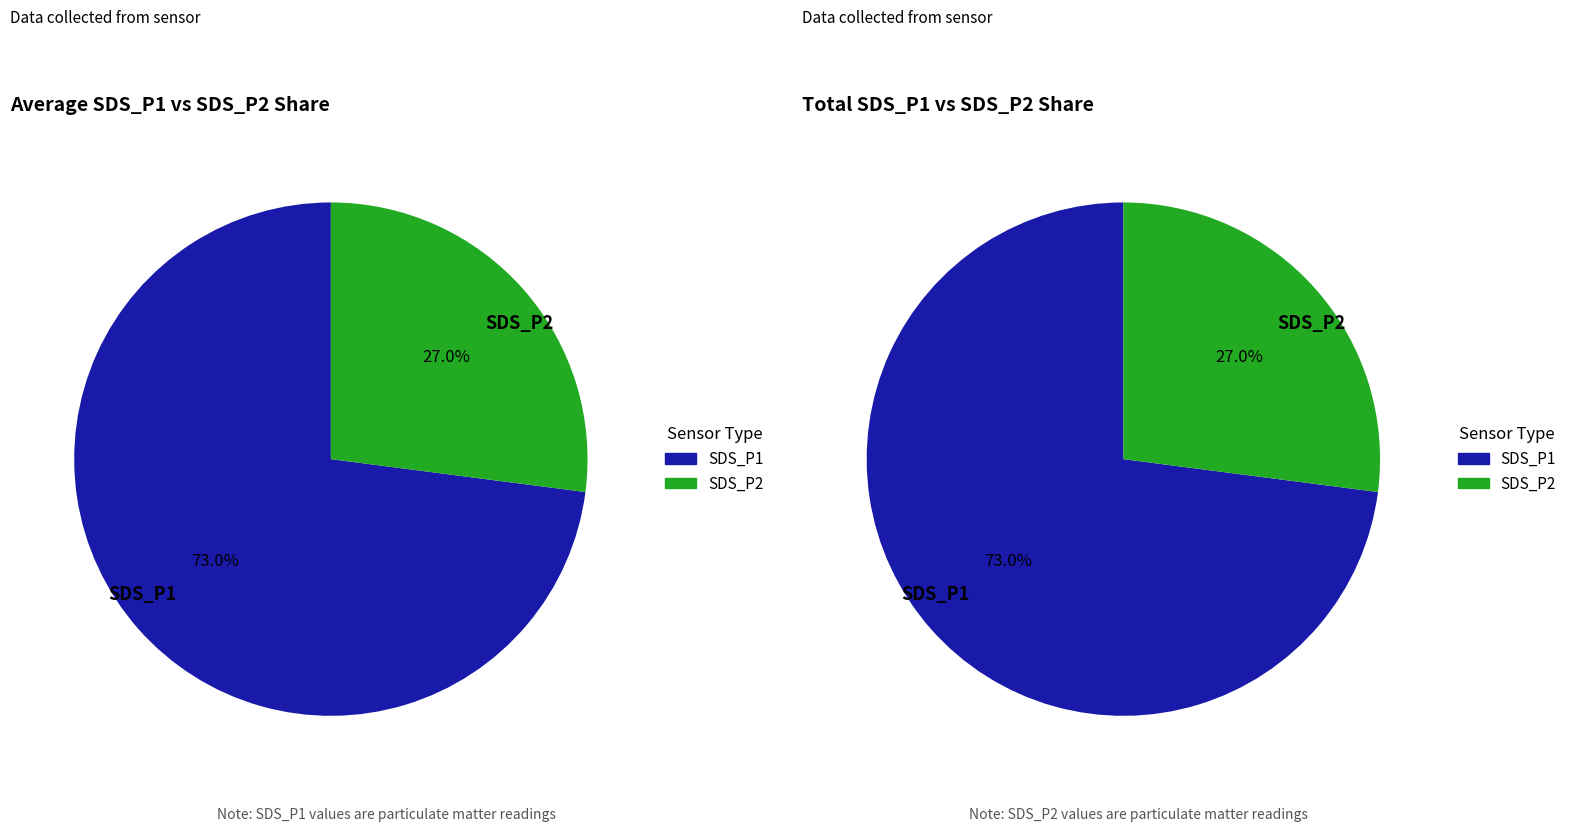

Do 27 and 38 together represent more than half of the pie?

No